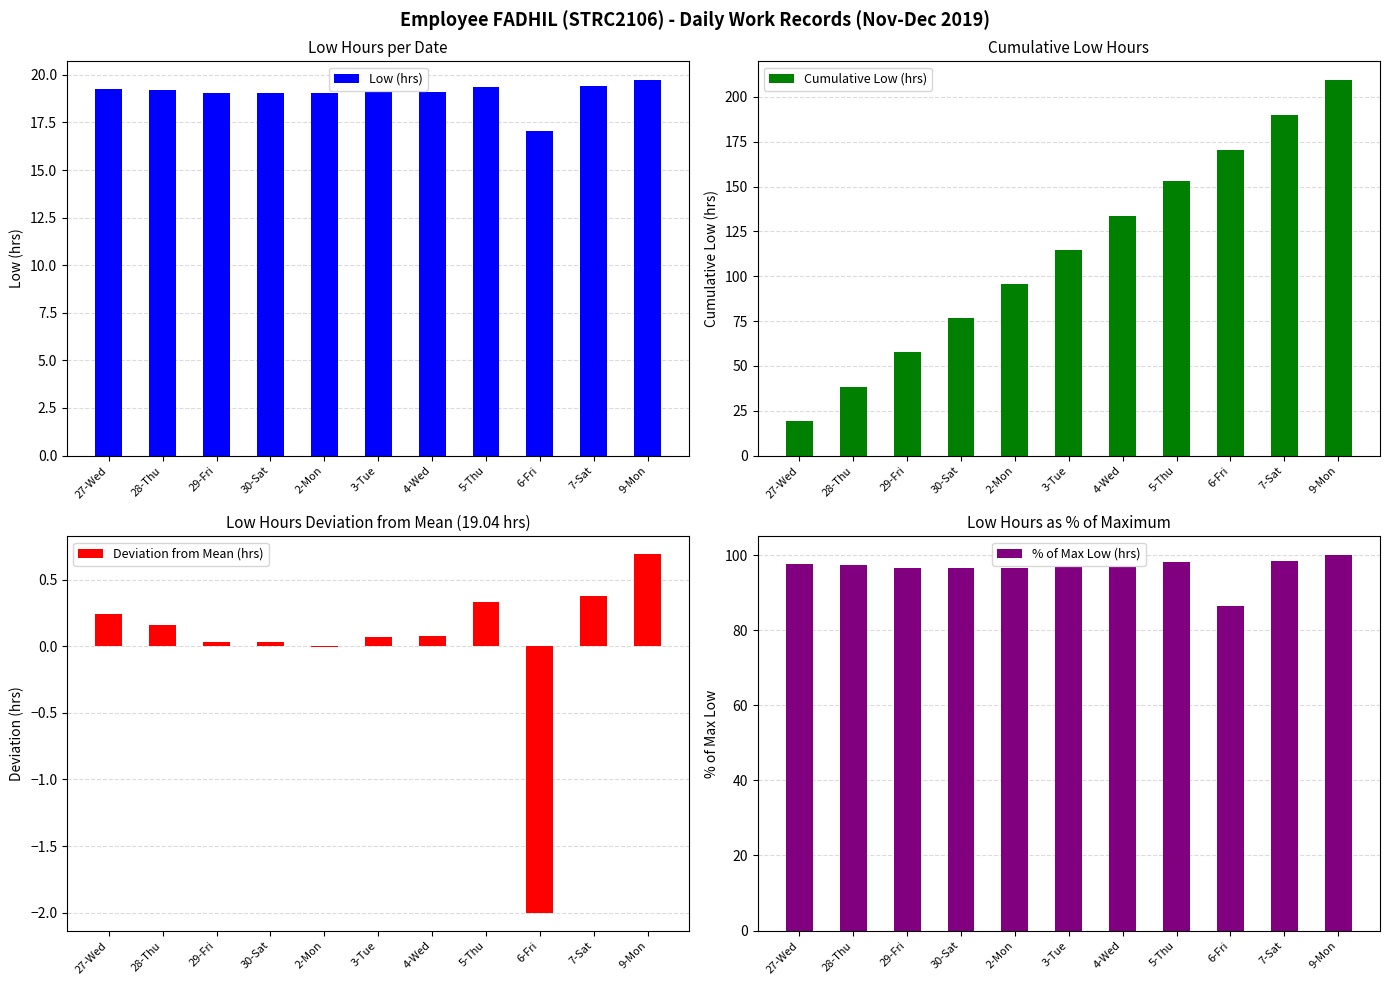

How many distinct data groups are displayed?

4